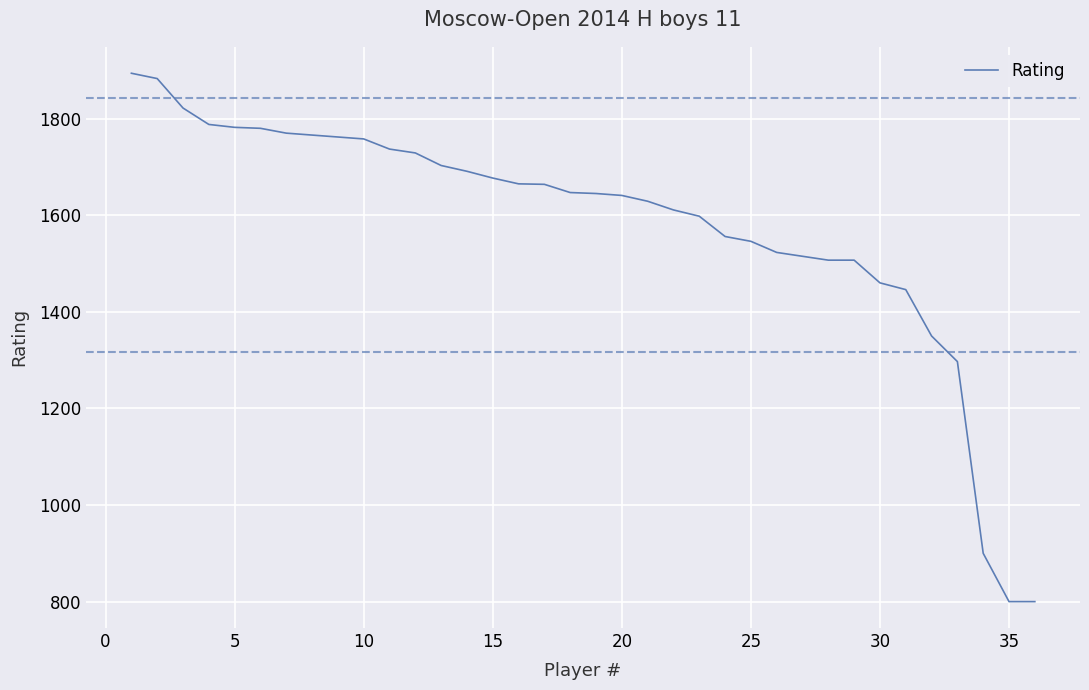

What is the minimum value shown in the chart?

800